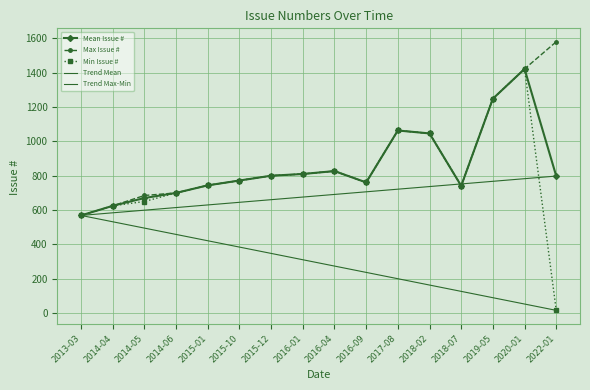

Which has a higher value, 2018-02 or 2016-04?

2018-02